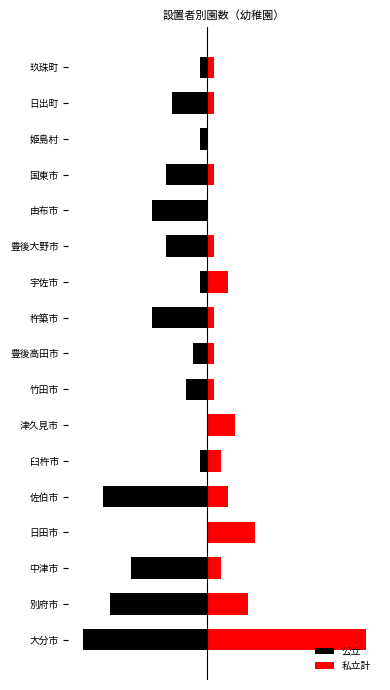

The value of 私立計 at 由布市 is -7. True or false?

False